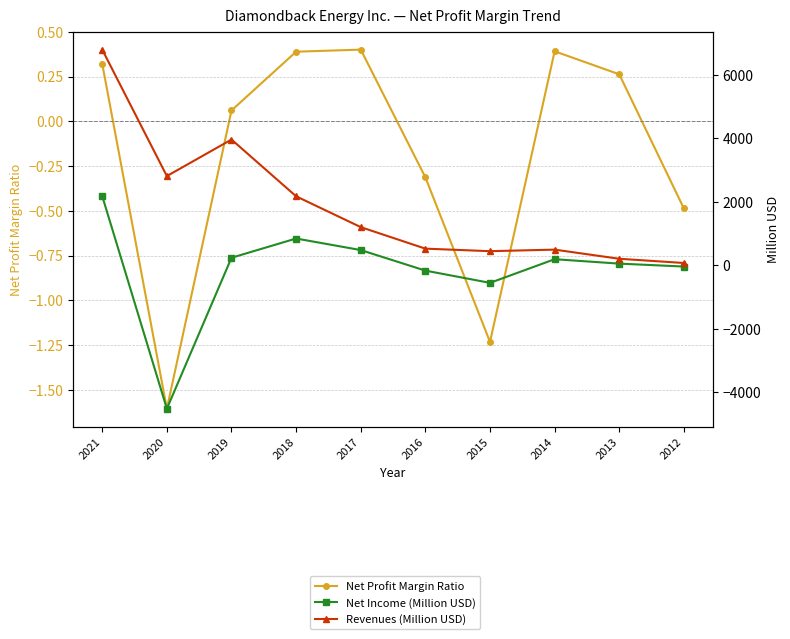

Between 2019 and 2014, which is larger?

2014